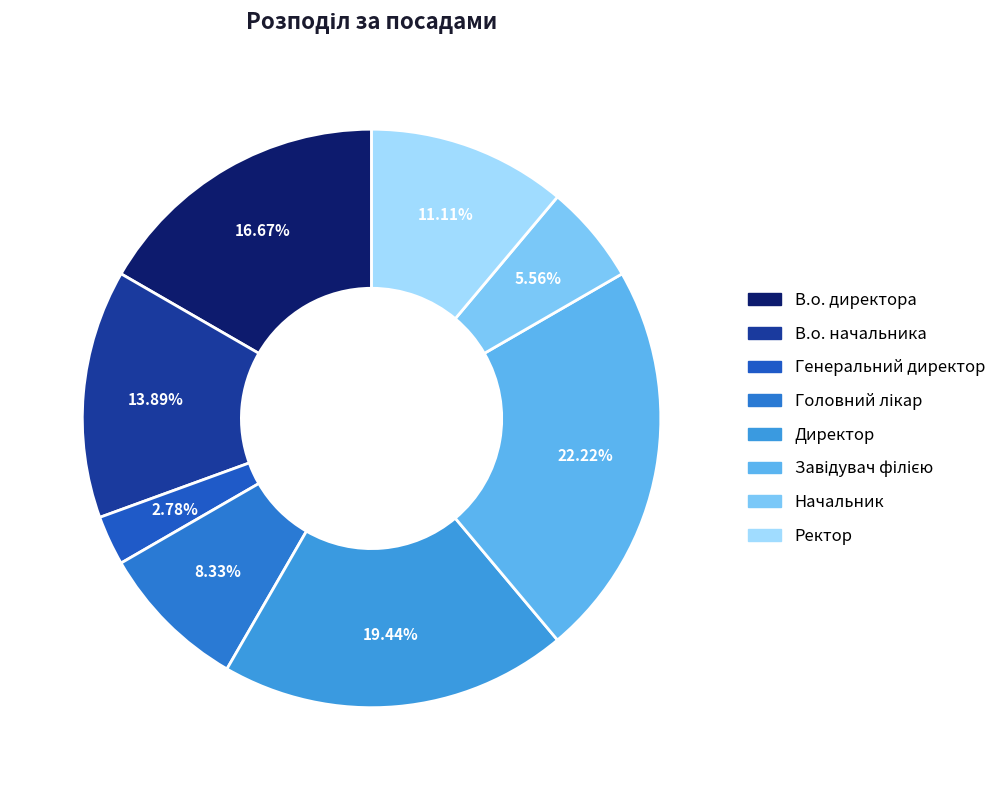

True or false: В.о. директора accounts for 29% of the total.

False